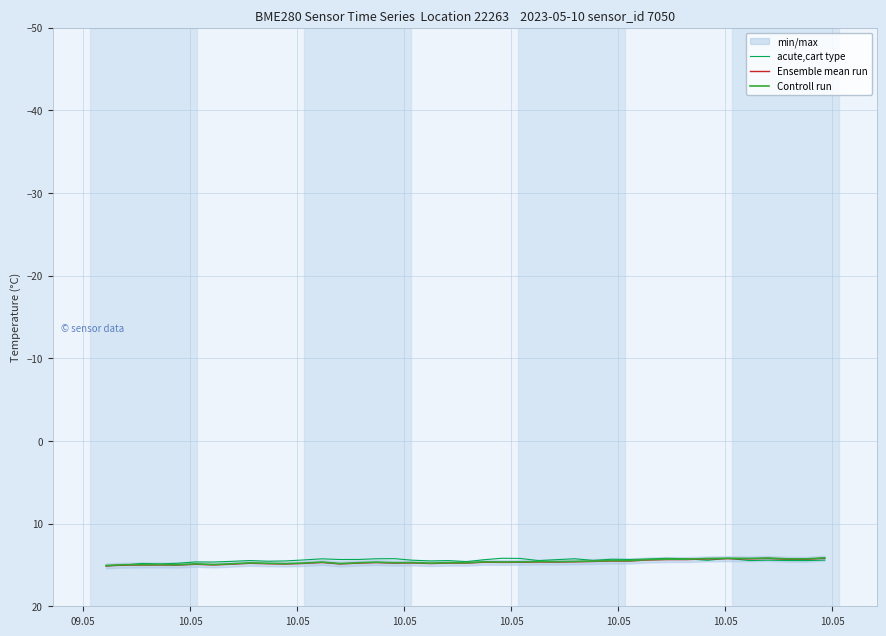

Rank the series by their maximum value, from lowest to highest.

Controll run, acute,cart type, Ensemble mean run